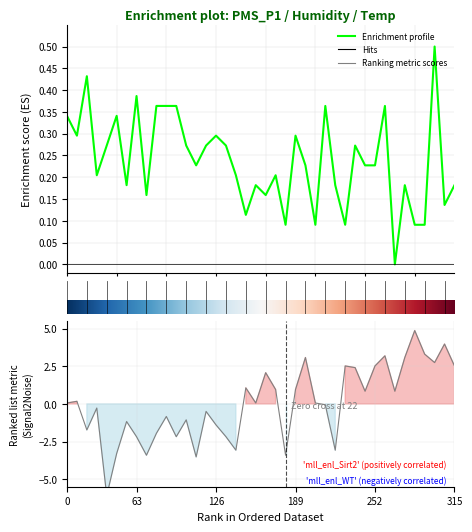

Between 35 and 22, which is larger?

35